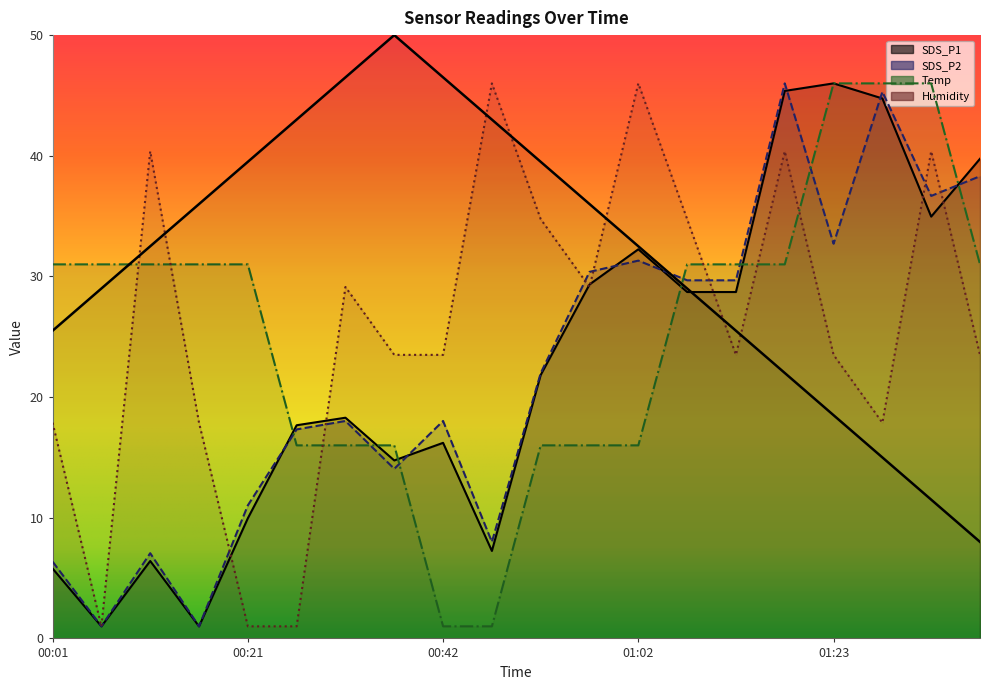

Reading right to left, list all the values displayed in this chart.

SDS_P1: 39.7	35.0	44.7	46.0	45.4	28.7	28.7	32.2	29.3	21.8	7.2	16.2	14.7	18.3	17.7	10.0	1.0	6.4	1.0	5.8
SDS_P2: 38.3	36.7	45.3	32.7	46.0	29.7	29.7	31.3	30.4	22.0	8.0	18.0	14.1	18.0	17.3	11.0	1.0	7.1	1.0	6.4
Temp: 31.0	46.0	46.0	46.0	31.0	31.0	31.0	16.0	16.0	16.0	1.0	1.0	16.0	16.0	16.0	31.0	31.0	31.0	31.0	31.0
Humidity: 23.5	40.4	17.9	23.5	40.4	23.5	34.7	46.0	29.1	34.7	46.0	23.5	23.5	29.1	1.0	1.0	17.9	40.4	1.0	17.9